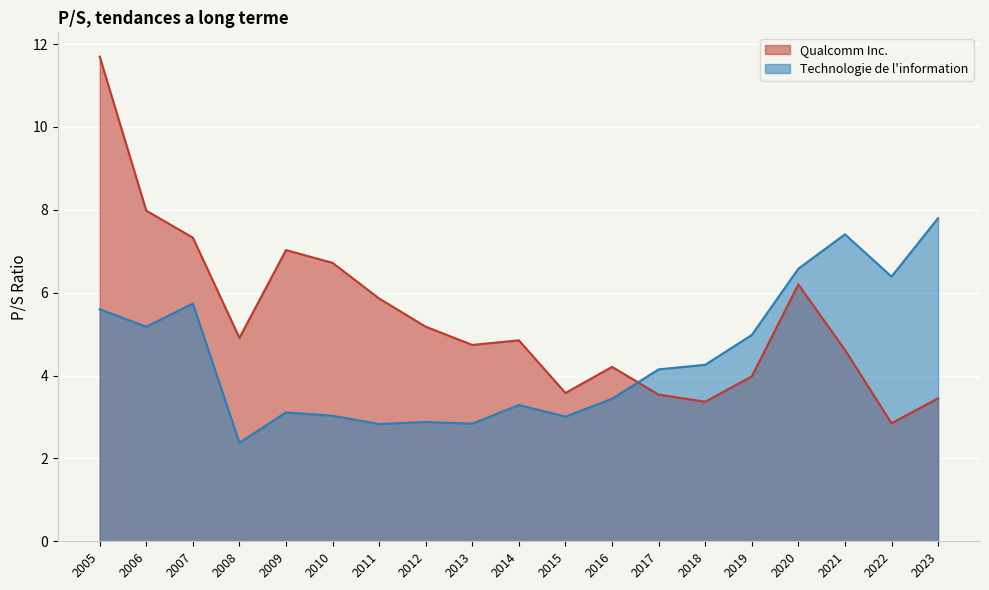

List the series in order of their overall mean, lowest first.

Technologie de l'information, Qualcomm Inc.